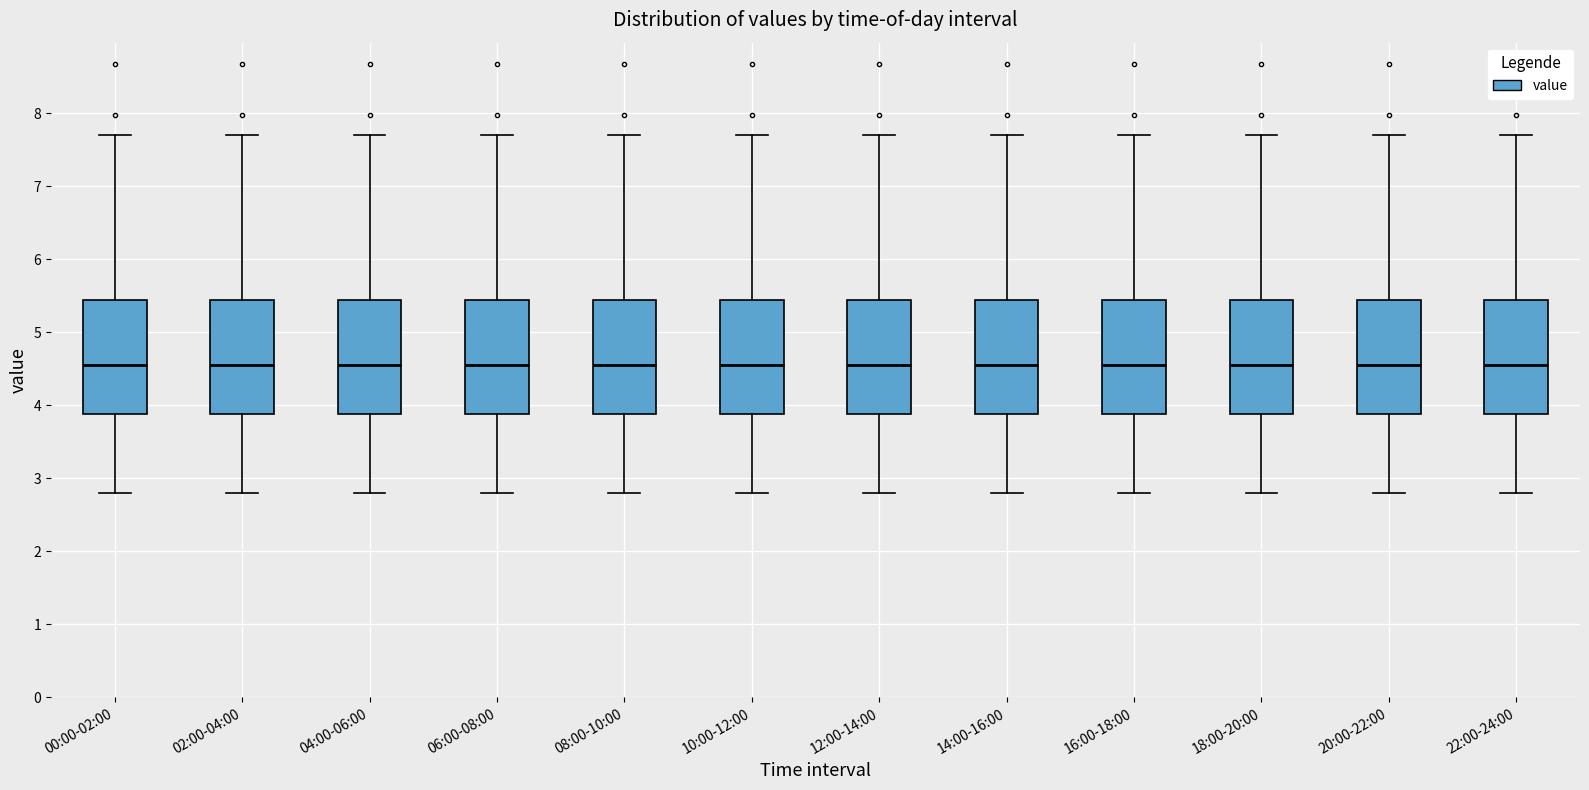

Reading left to right, transcribe this box plot: for each box, give where its median line is, the range the box spans, and where its two whiskers end, as read against the y-axis. The values are not printed on the chart, so give them approximately, as read against the axis.

00:00-02:00: median 4.6, box 3.9 to 5.4, whiskers 2.8 to 7.7
02:00-04:00: median 4.6, box 3.9 to 5.4, whiskers 2.8 to 7.7
04:00-06:00: median 4.6, box 3.9 to 5.4, whiskers 2.8 to 7.7
06:00-08:00: median 4.6, box 3.9 to 5.4, whiskers 2.8 to 7.7
08:00-10:00: median 4.6, box 3.9 to 5.4, whiskers 2.8 to 7.7
10:00-12:00: median 4.6, box 3.9 to 5.4, whiskers 2.8 to 7.7
12:00-14:00: median 4.6, box 3.9 to 5.4, whiskers 2.8 to 7.7
14:00-16:00: median 4.6, box 3.9 to 5.4, whiskers 2.8 to 7.7
16:00-18:00: median 4.6, box 3.9 to 5.4, whiskers 2.8 to 7.7
18:00-20:00: median 4.6, box 3.9 to 5.4, whiskers 2.8 to 7.7
20:00-22:00: median 4.6, box 3.9 to 5.4, whiskers 2.8 to 7.7
22:00-24:00: median 4.6, box 3.9 to 5.4, whiskers 2.8 to 7.7